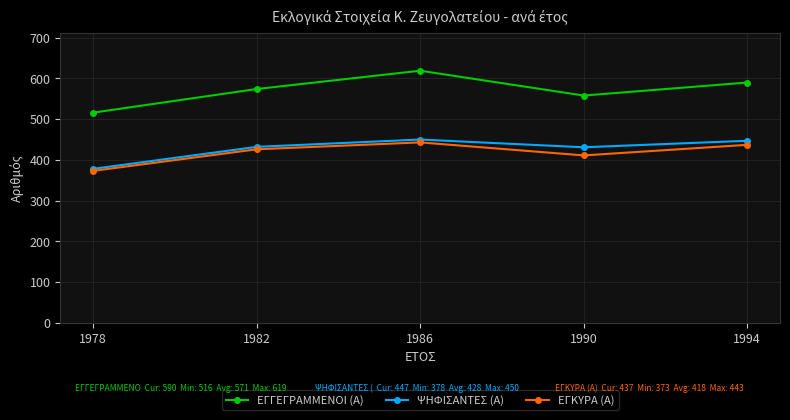

Rank the series by their maximum value, from lowest to highest.

ΕΓΚΥΡΑ (Α), ΨΗΦΙΣΑΝΤΕΣ (Α), ΕΓΓΕΓΡΑΜΜΕΝΟΙ (Α)